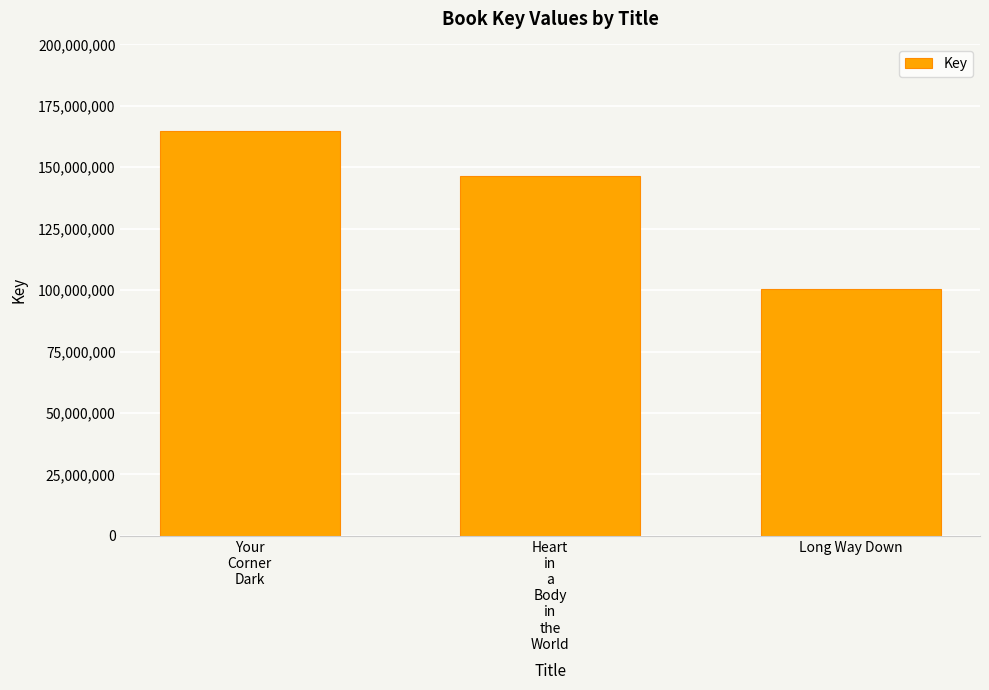

What is the ratio of the value at Heart
in
a
Body
in
the
World to the value at Long Way Down?

1.5